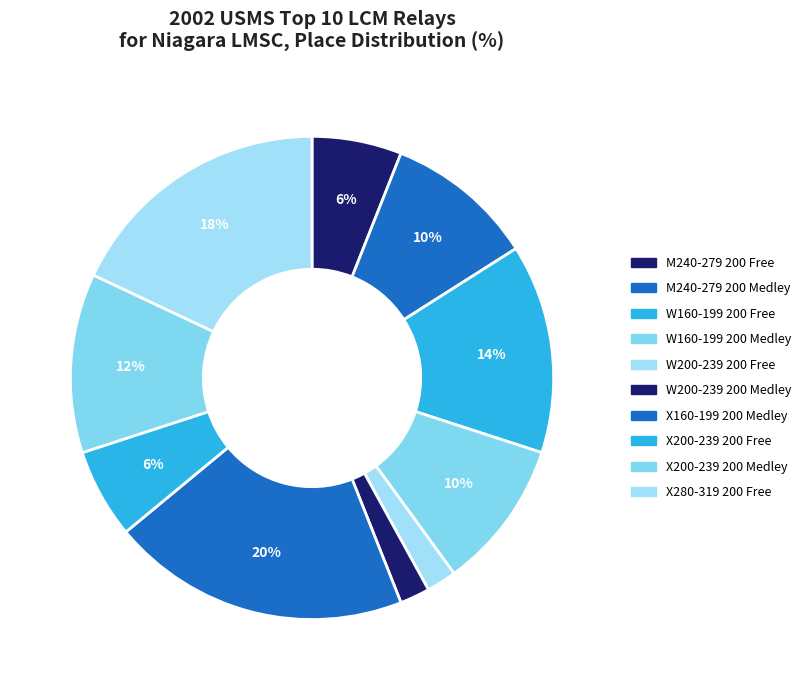

The X160-199 200 Medley slice represents 20% of the pie. True or false?

True